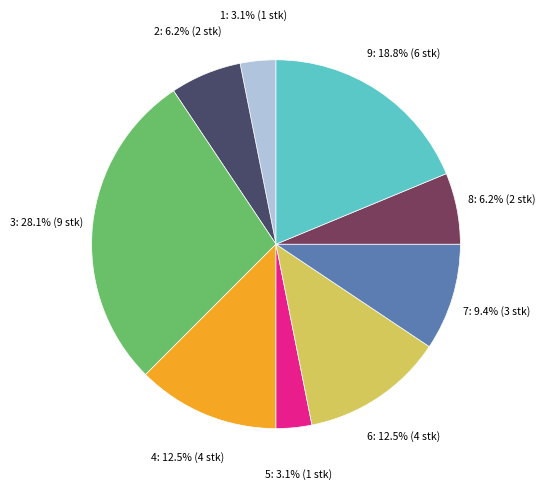

Does any single category account for the majority?

No